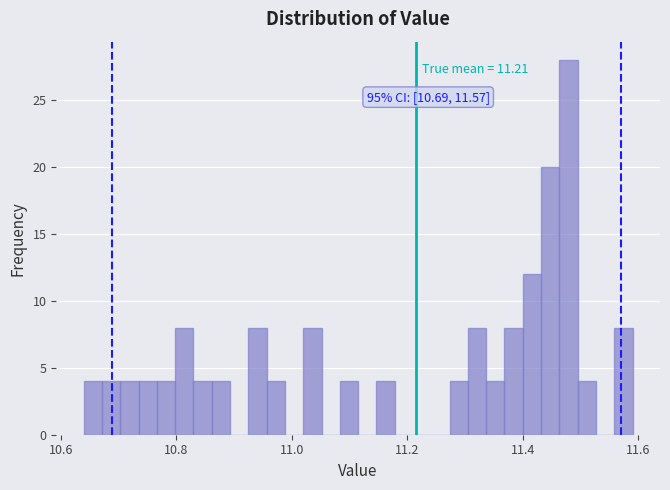

Around what value on the x-axis is the tallest bar? Give the approximate position of its centre, as read against the axis.

11.48